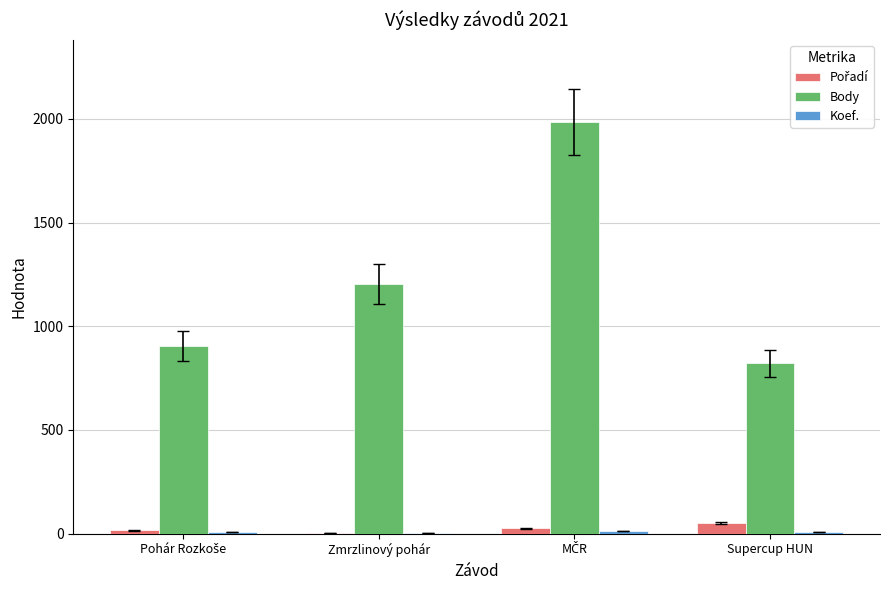

What is the maximum value shown in the chart?

1985